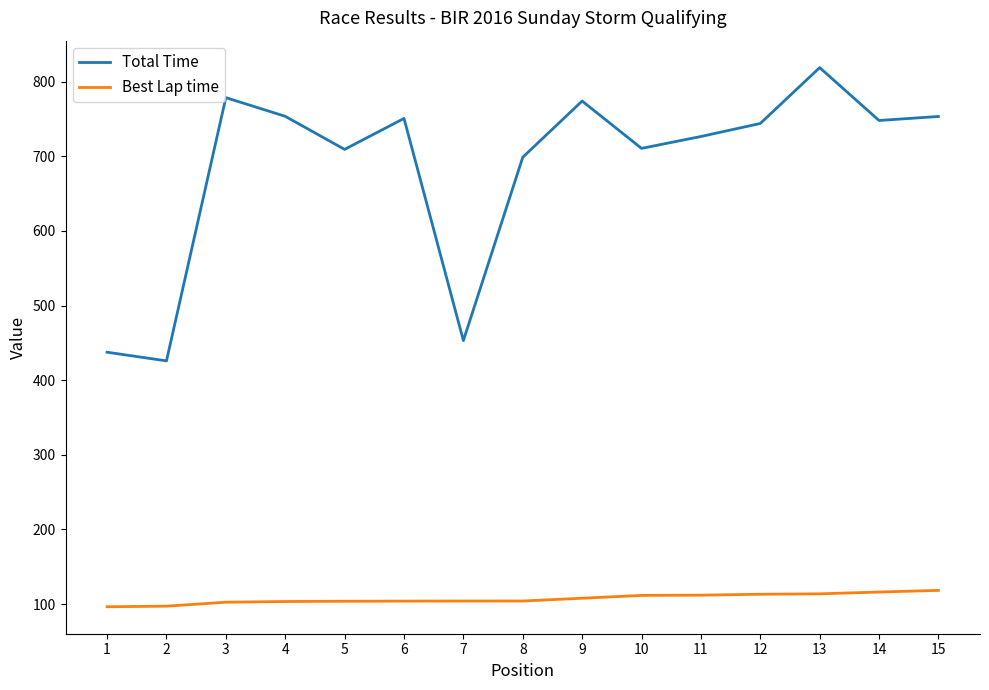

What is the spread (max minus min) of values at 6?

646.8